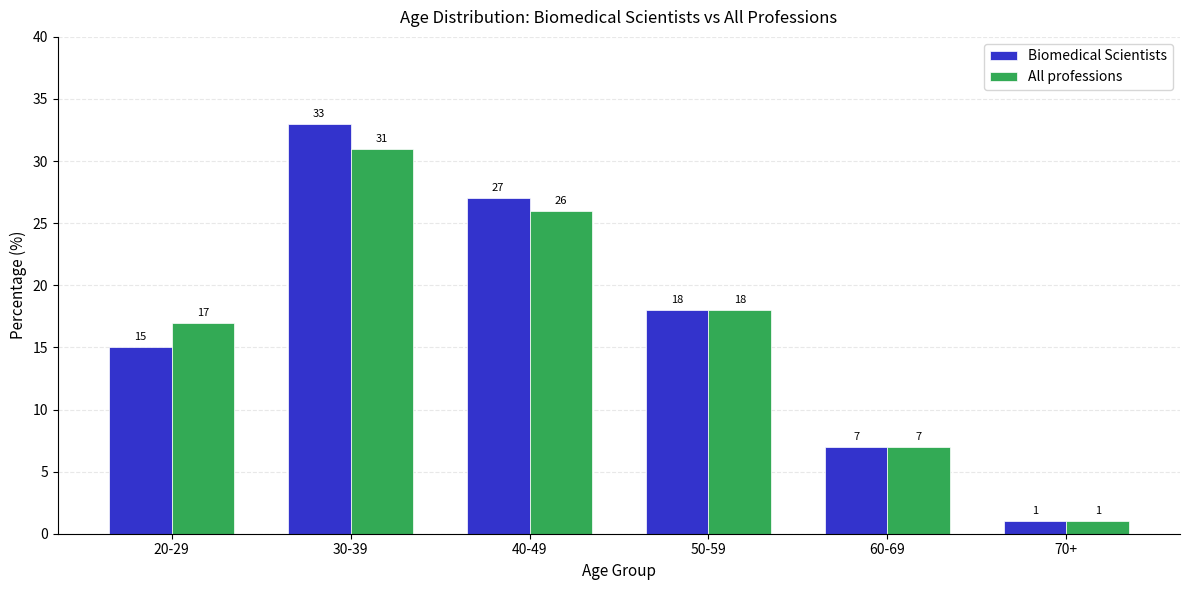

Which category has the lowest value in the Biomedical Scientists series?

70+